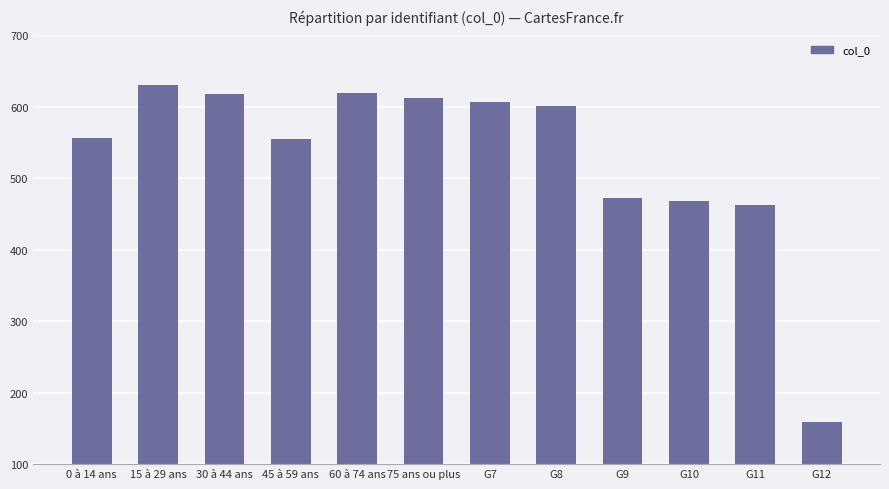

What is the maximum value shown in the chart?

631